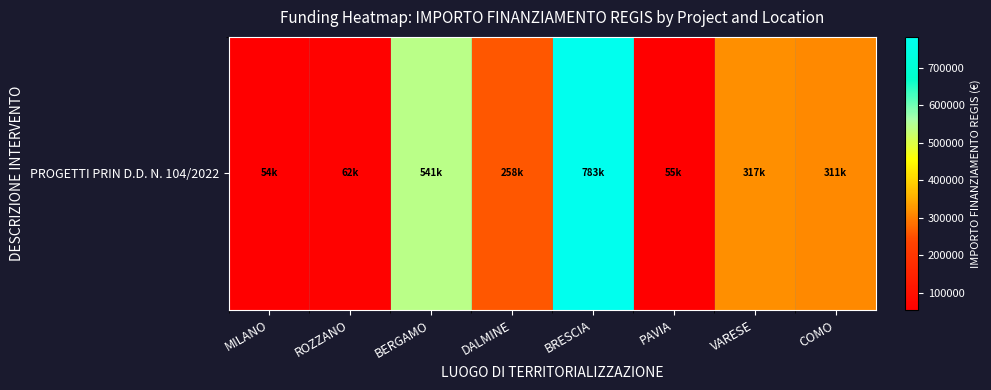

Rank the categories by value from highest to lowest.

BRESCIA, BERGAMO, VARESE, COMO, DALMINE, ROZZANO, PAVIA, MILANO